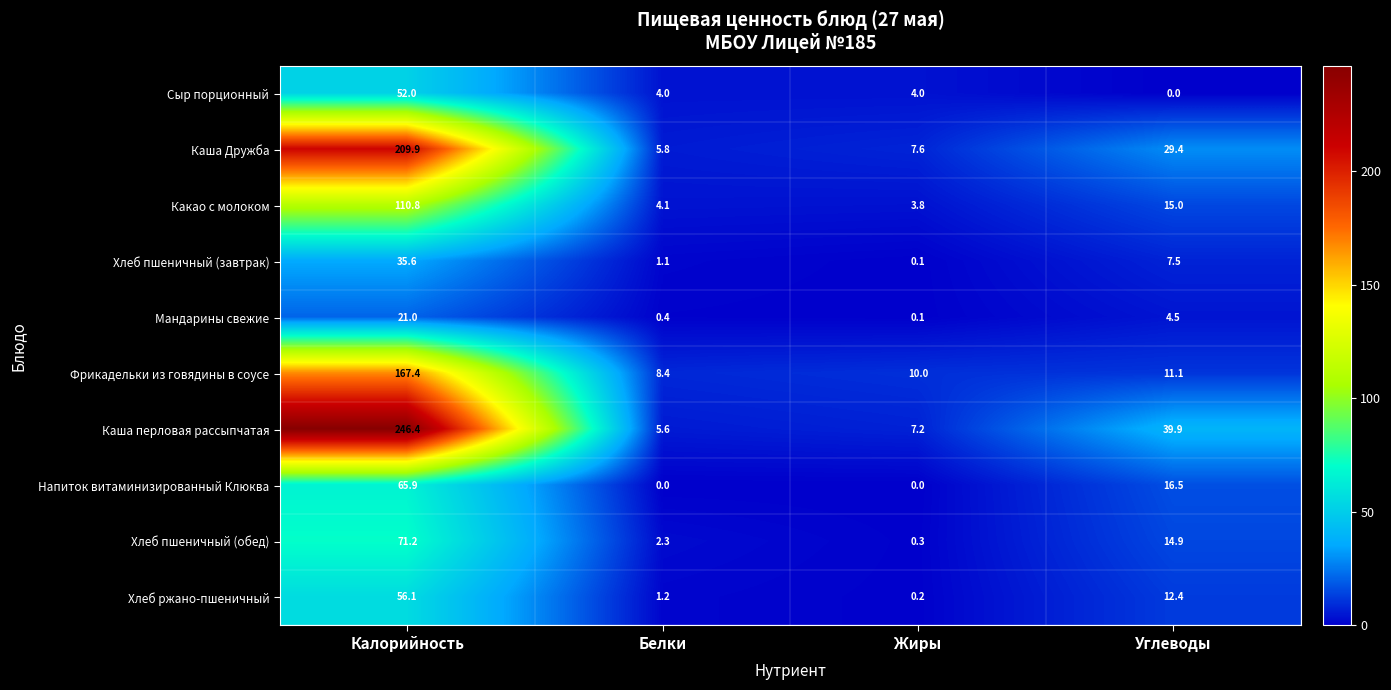

Rank the series at Углеводы from highest to lowest value.

Каша перловая рассыпчатая, Каша Дружба, Напиток витаминизированный Клюква, Какао с молоком, Хлеб пшеничный (обед), Хлеб ржано-пшеничный, Фрикадельки из говядины в соусе, Хлеб пшеничный (завтрак), Мандарины свежие, Сыр порционный